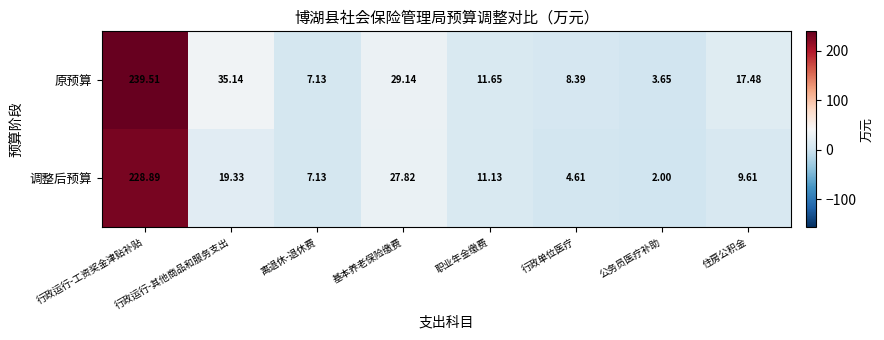

Count the number of categories in the chart.

8